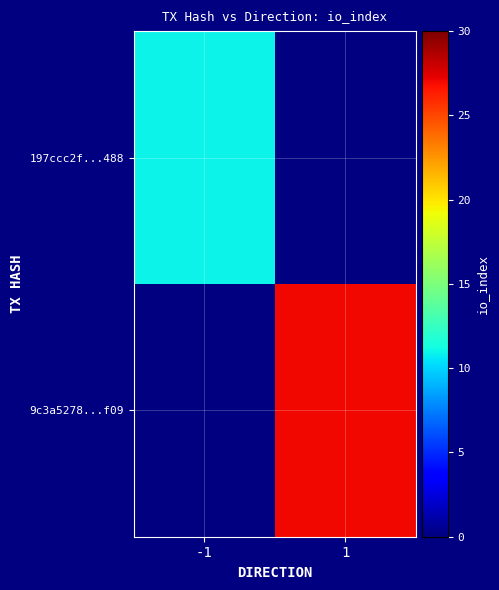

How many categories are shown in the chart?

2